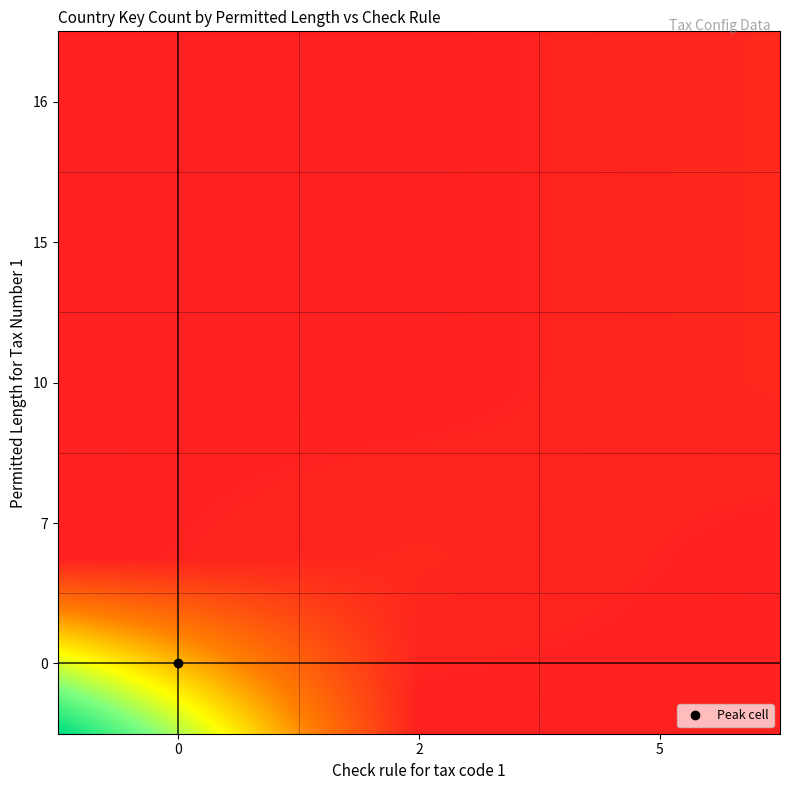

Count the number of categories in the chart.

5